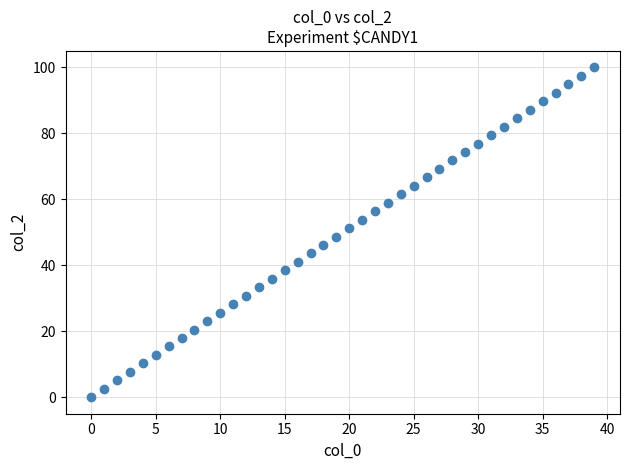

What is the range of Y values (max minus min)?

100.0